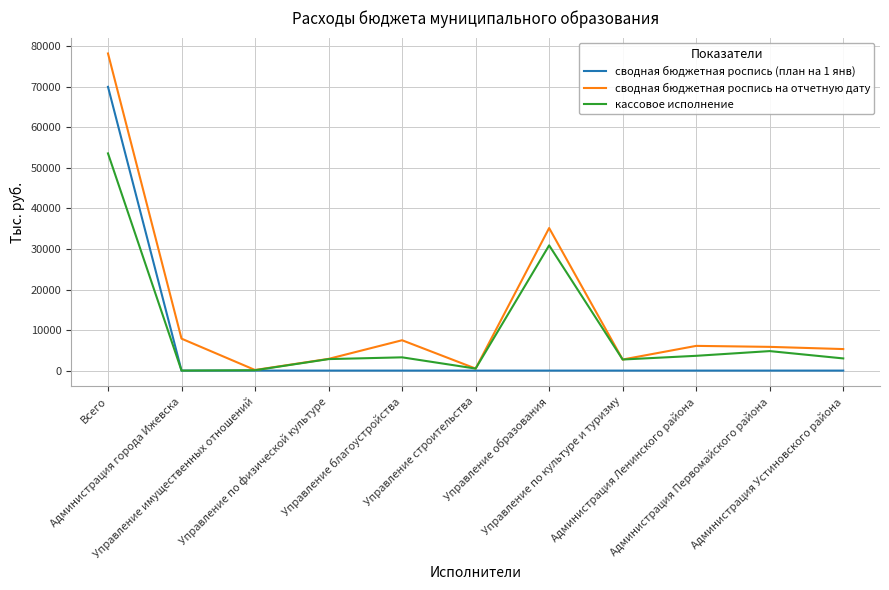

Which series has the widest spread of values?

сводная бюджетная роспись на отчетную дату